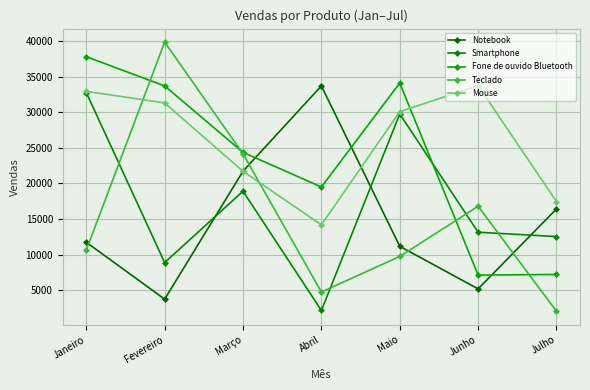

In Teclado, how many points are higher than both neighbors (excluding endpoints)?

2